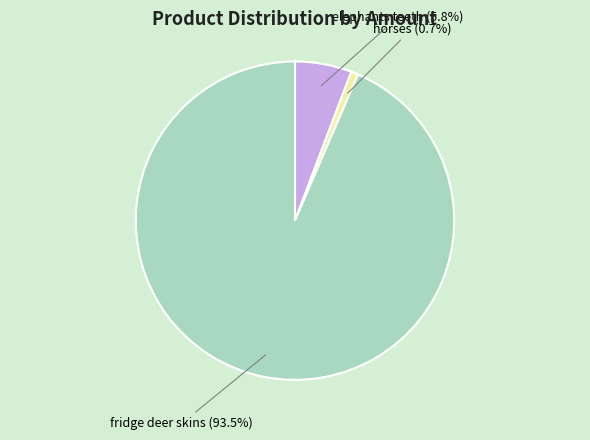

Rank the categories by value from lowest to highest.

horses, elephants teeth, fridge deer skins